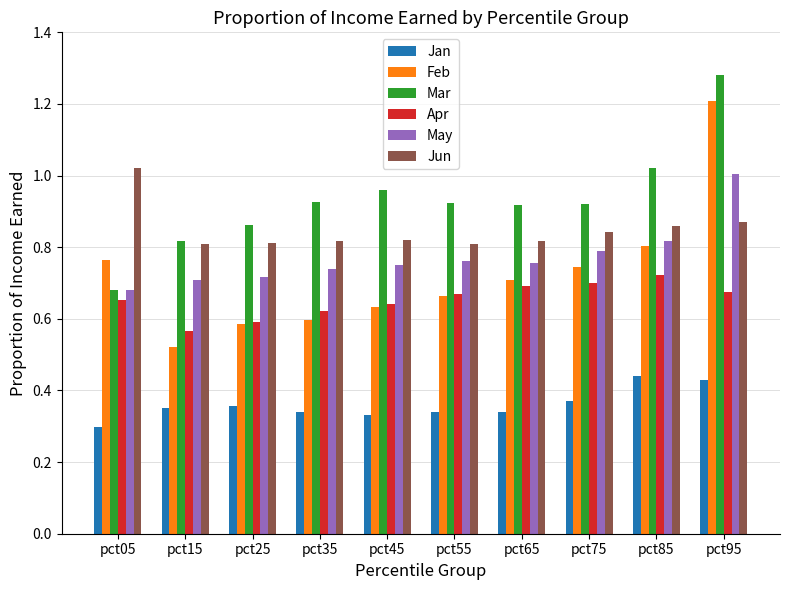

At which category is the sum across all series the highest?

pct95